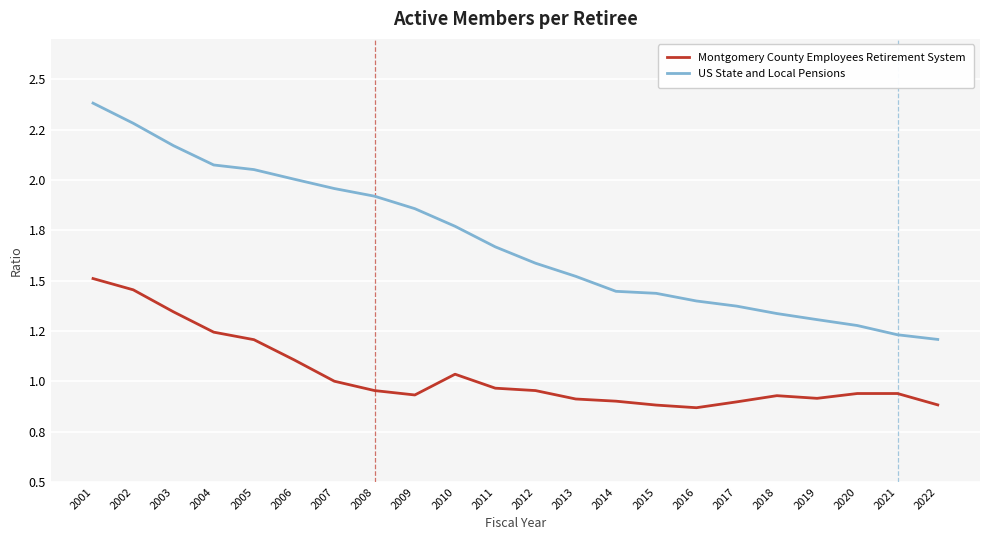

Does the chart display data point markers on the line(s)?

No